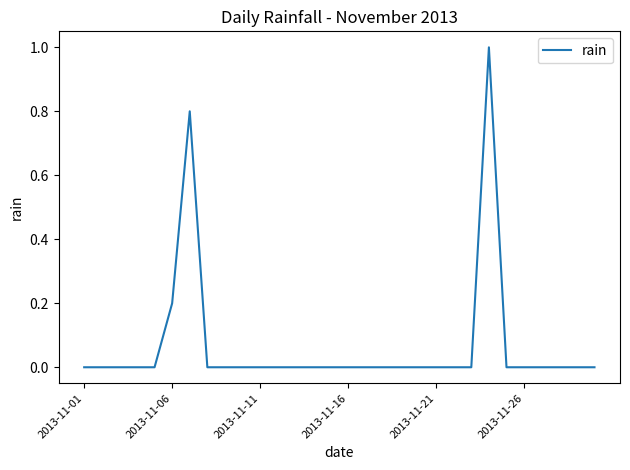

What is the greatest value displayed?

1.0